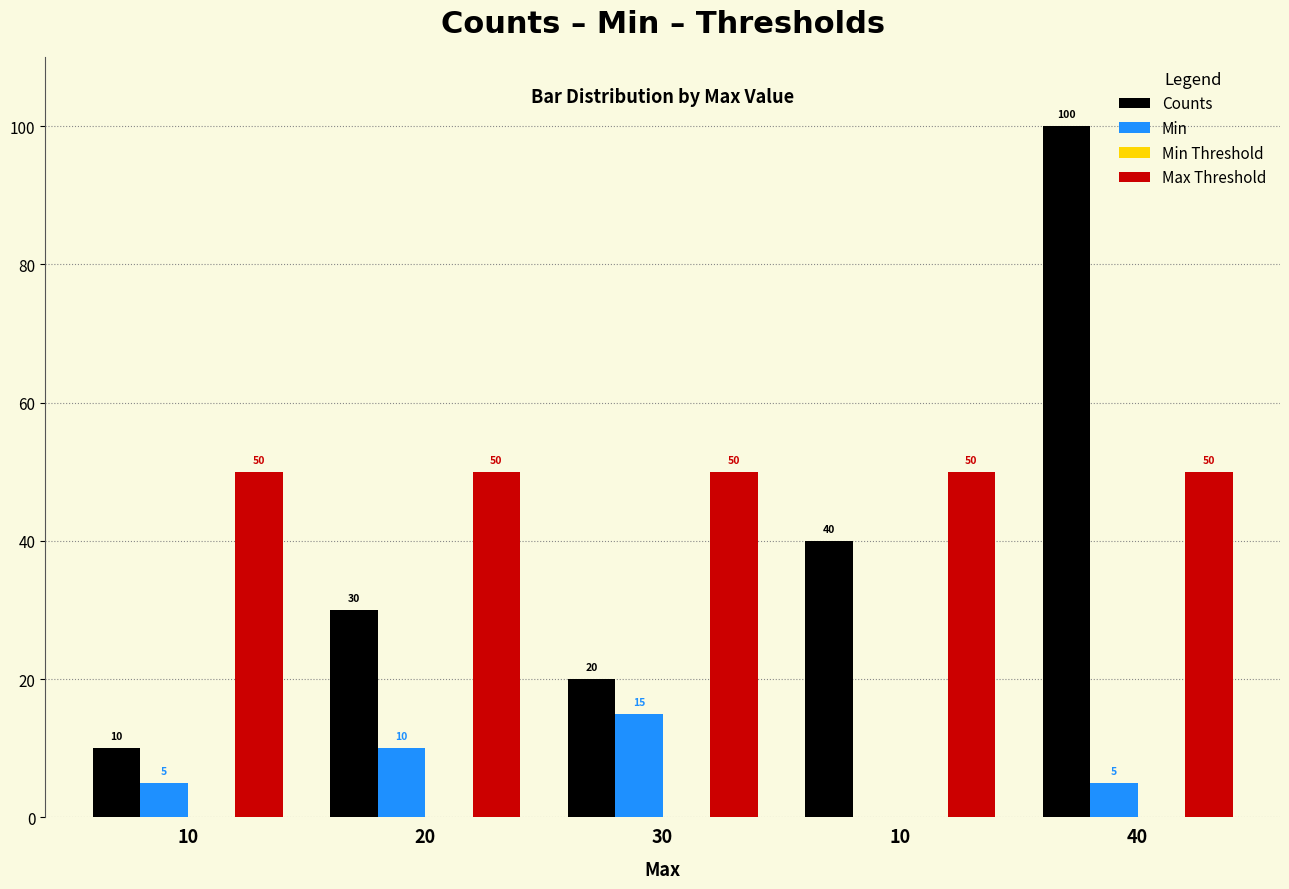

Count the number of data series in this chart.

3